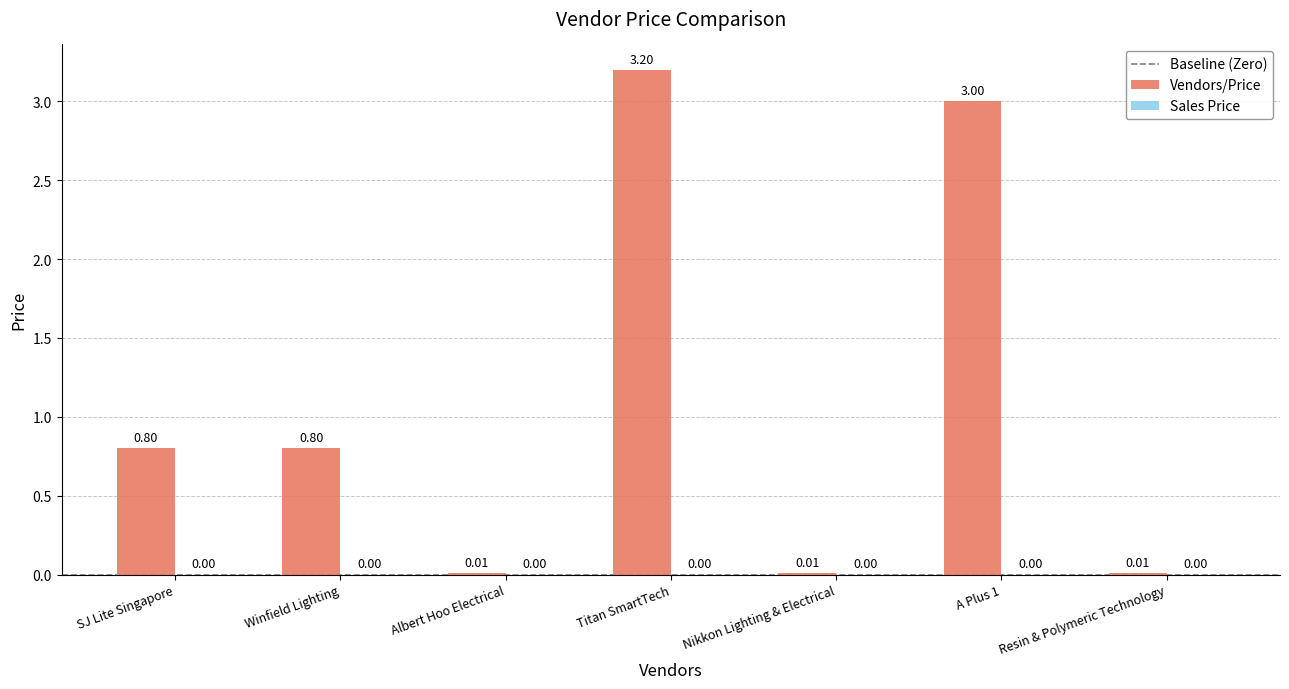

Which category has the highest value across all series?

Titan SmartTech